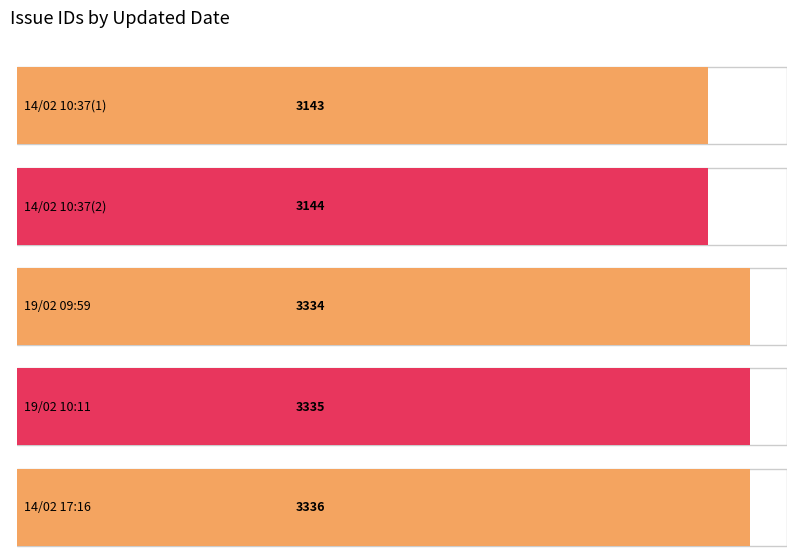

Between 14/02/2019 10:37 AM and 14/02/2019 05:16 PM, which is larger?

14/02/2019 05:16 PM